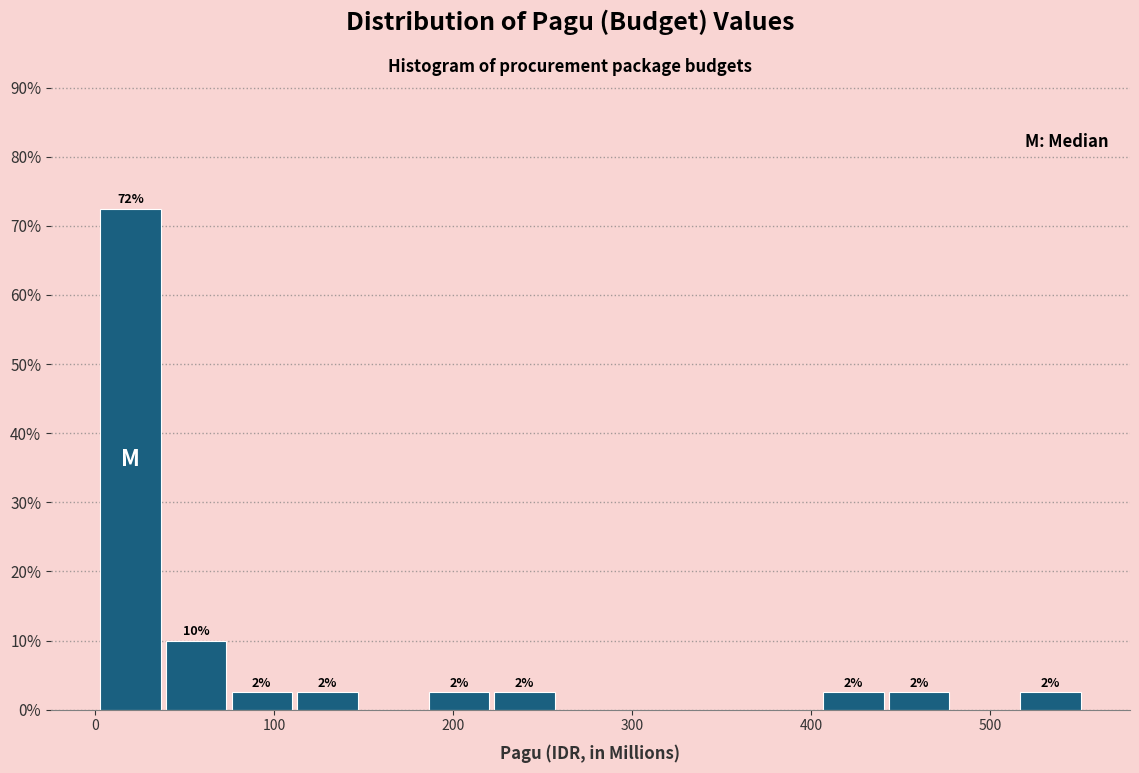

Read against the x-axis, roughly where is the centre of the tallest bar?

20